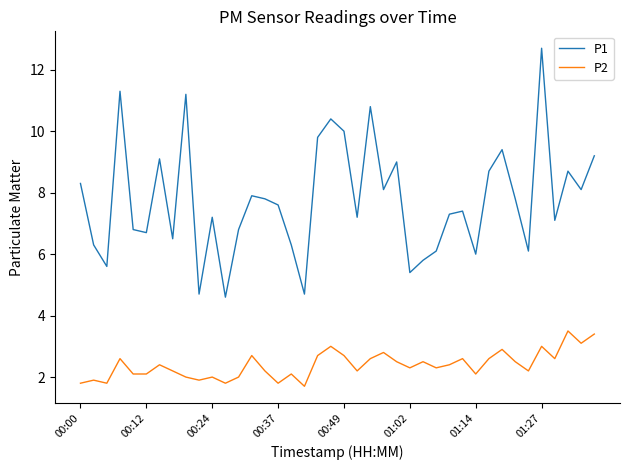

Reading right to left, what are all the values shown in this chart?

P1: 9.2	8.1	8.7	7.1	12.7	6.1	7.8	9.4	8.7	6.0	7.4	7.3	6.1	5.8	5.4	9.0	8.1	10.8	7.2	10.0	10.4	9.8	4.7	6.3	7.6	7.8	7.9	6.8	4.6	7.2	4.7	11.2	6.5	9.1	6.7	6.8	11.3	5.6	6.3	8.3
P2: 3.4	3.1	3.5	2.6	3.0	2.2	2.5	2.9	2.6	2.1	2.6	2.4	2.3	2.5	2.3	2.5	2.8	2.6	2.2	2.7	3.0	2.7	1.7	2.1	1.8	2.2	2.7	2.0	1.8	2.0	1.9	2.0	2.2	2.4	2.1	2.1	2.6	1.8	1.9	1.8